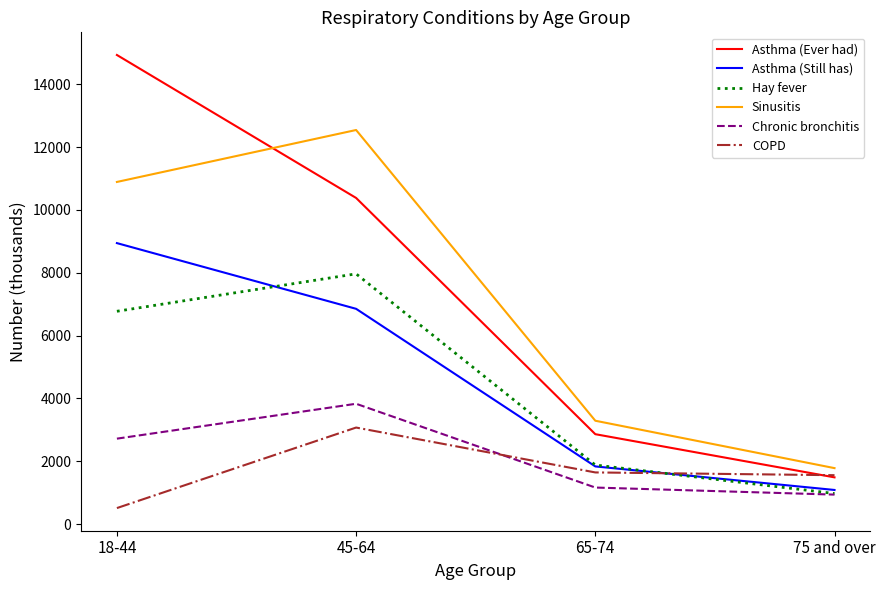

The Sinusitis series shows 12542 at 45-64. True or false?

True